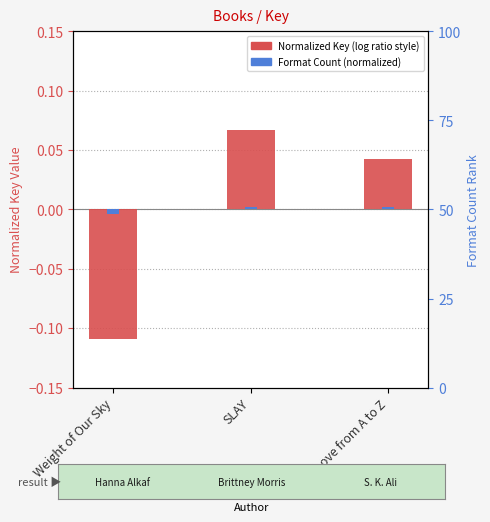

Which series changed the most between SLAY and Love from A to Z?

Normalized Key (log ratio style)